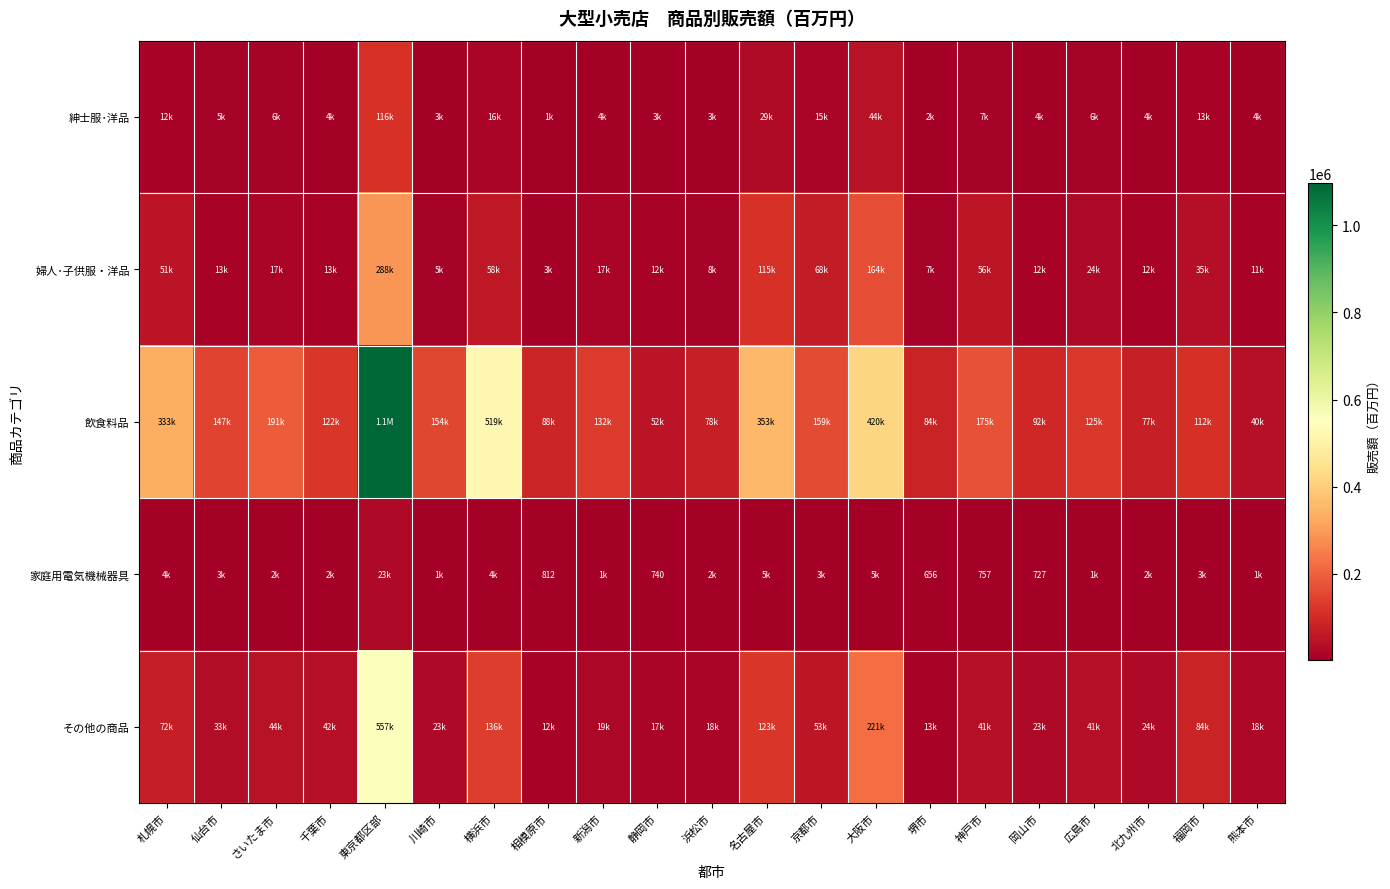

True or false: 家庭用電気機械器具 has a value of 339 at 静岡市.

False